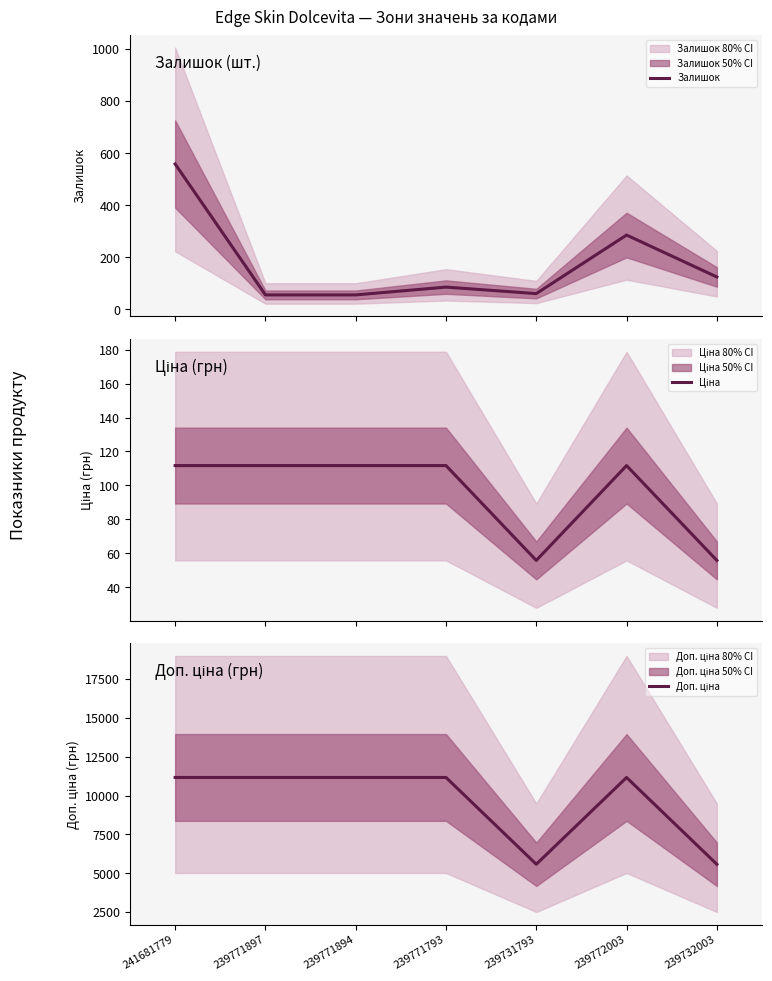

True or false: Доп. ціна has a value of 11169.0 at 239771894.

True